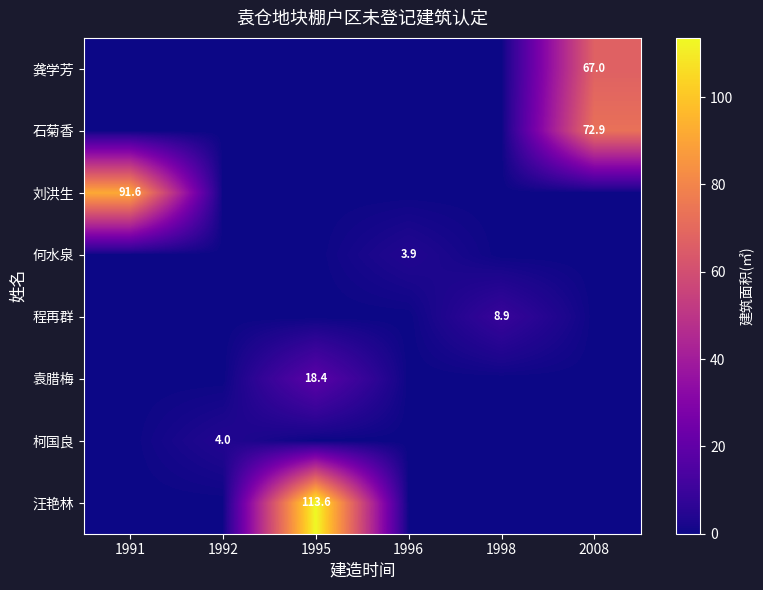

True or false: 柯国良 has a value of 1.7 at 1992.

False